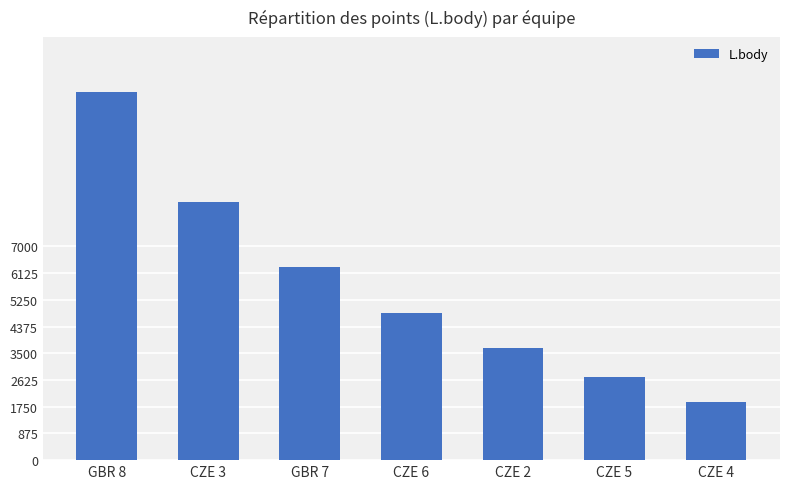

Reading left to right, transcribe all the data shown in this chart.

GBR 8=12049	CZE 3=8437	GBR 7=6324	CZE 6=4824	CZE 2=3661	CZE 5=2711	CZE 4=1908